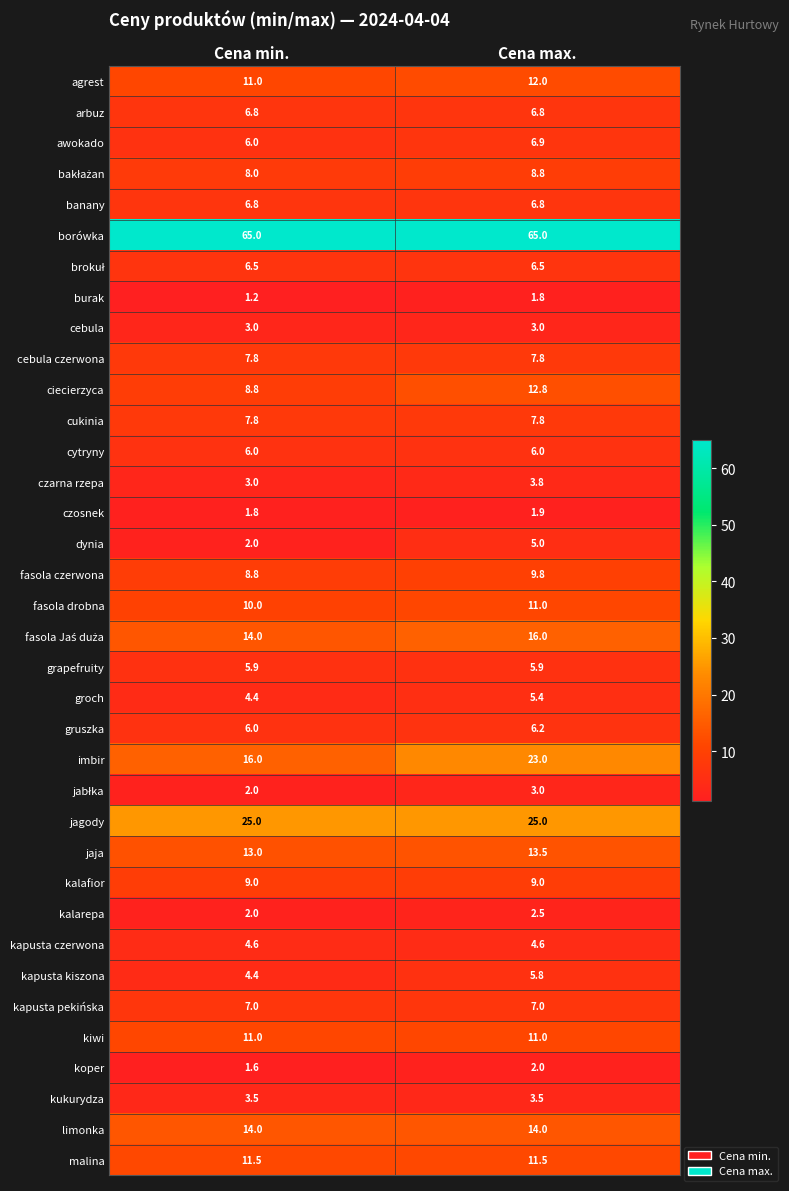

What is the sum of the cebula values at Cena max. and Cena min.?

6.0